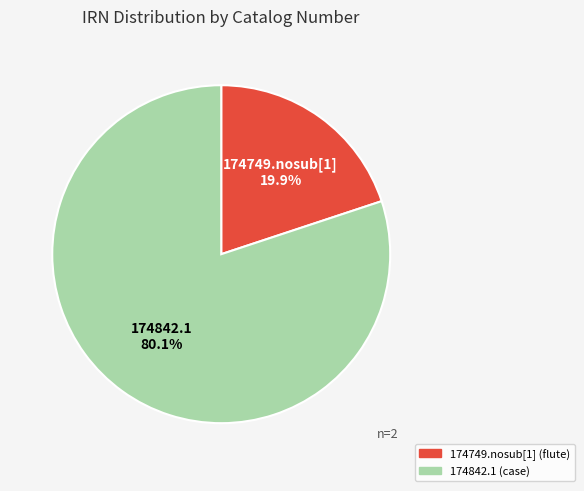

Is it true that 174842.1 (case) is 94% of the pie?

False